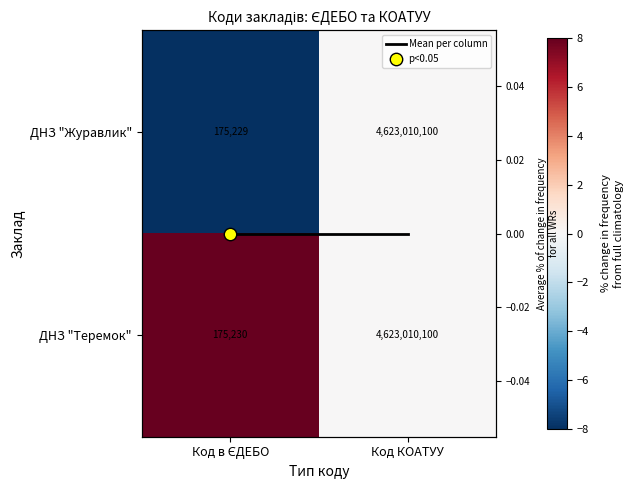

Which has a higher value, Код в ЄДЕБО or Код КОАТУУ?

Код КОАТУУ